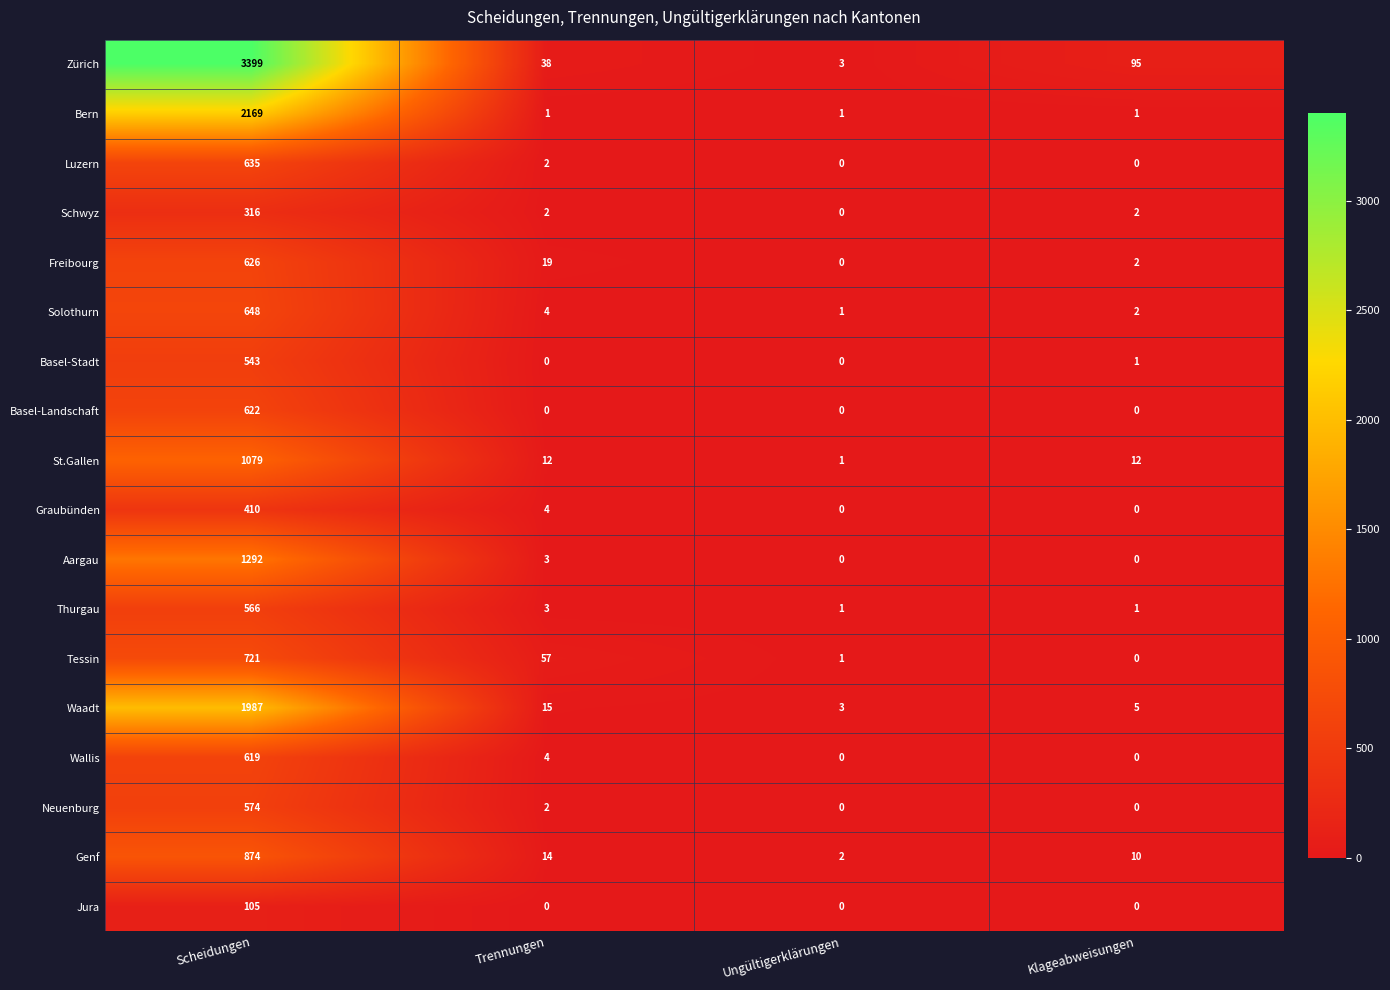

True or false: Schwyz has a value of 3 at Trennungen.

False